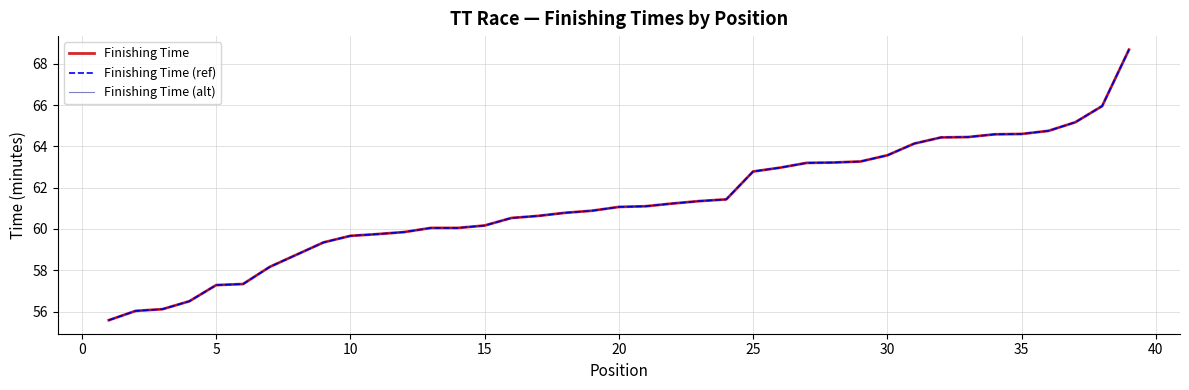

Does the chart have visible grid lines?

Yes